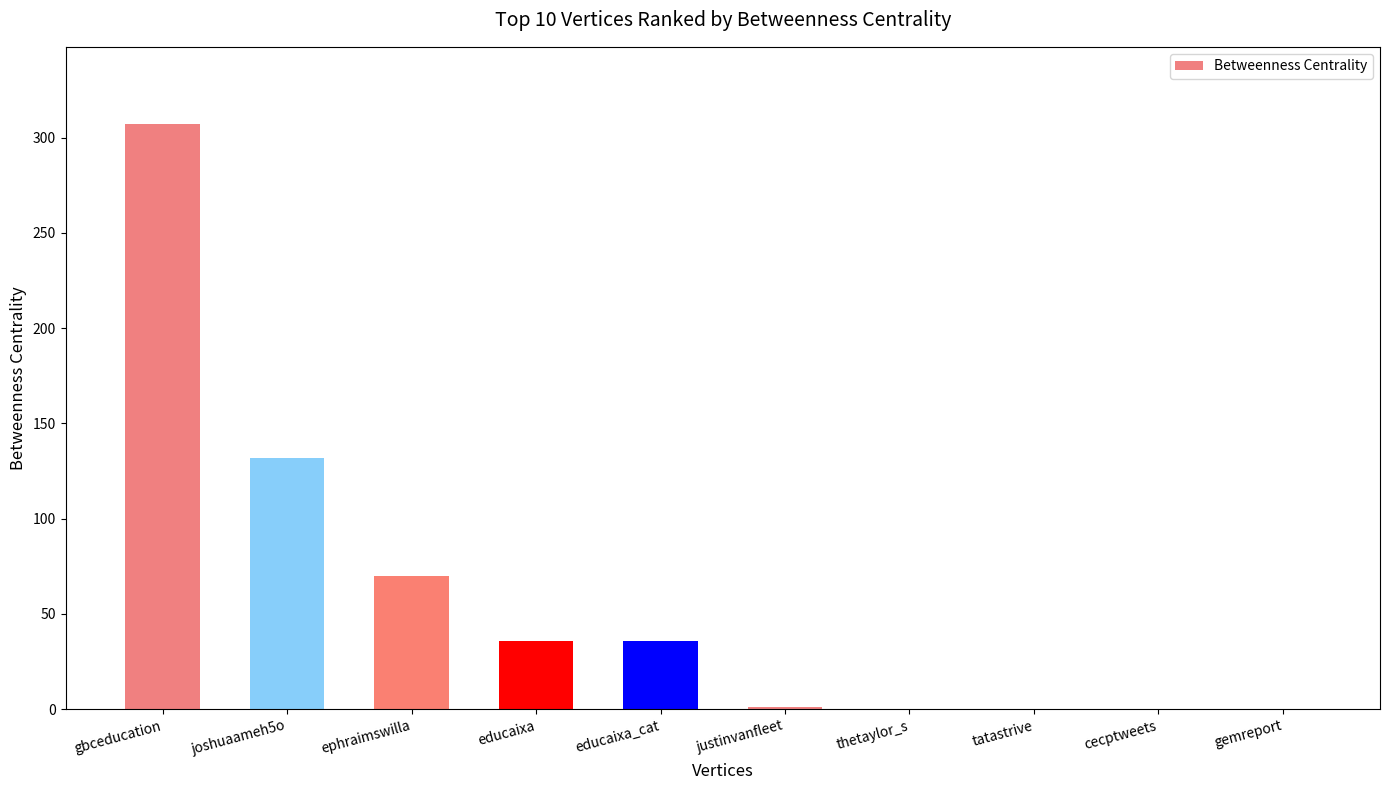

The value at gemreport is 0. True or false?

True